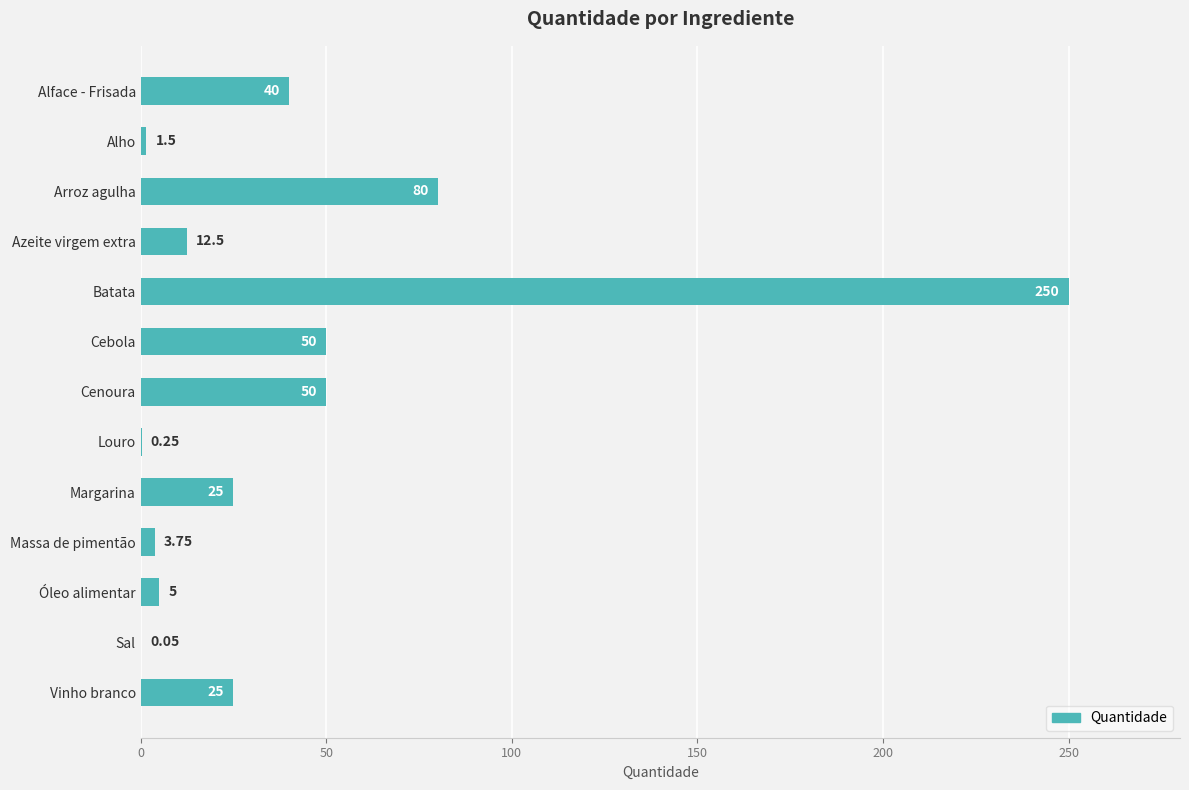

Where is the data nearest to the value 125?

Arroz agulha